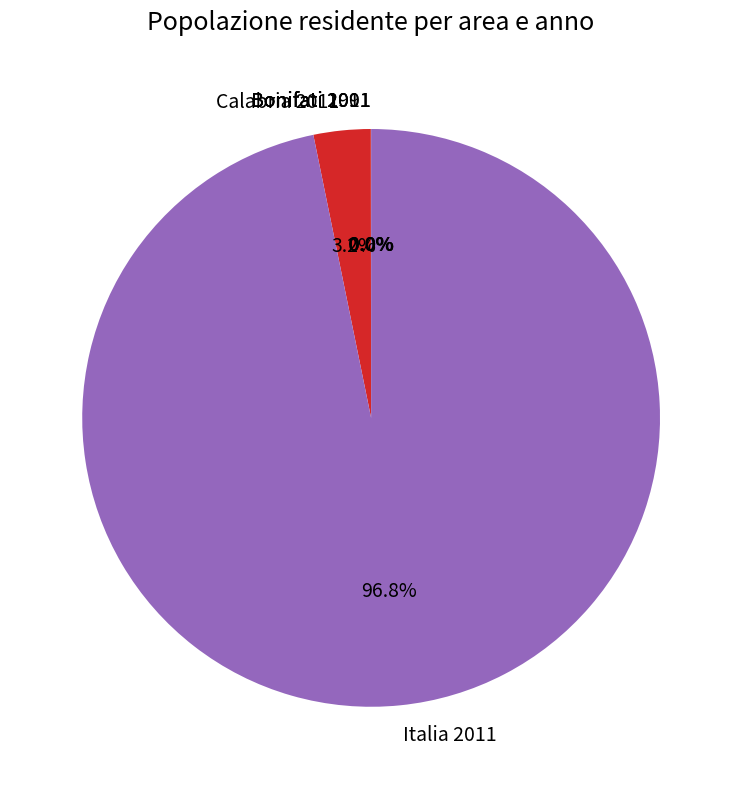

Is there a majority slice in this chart?

Yes